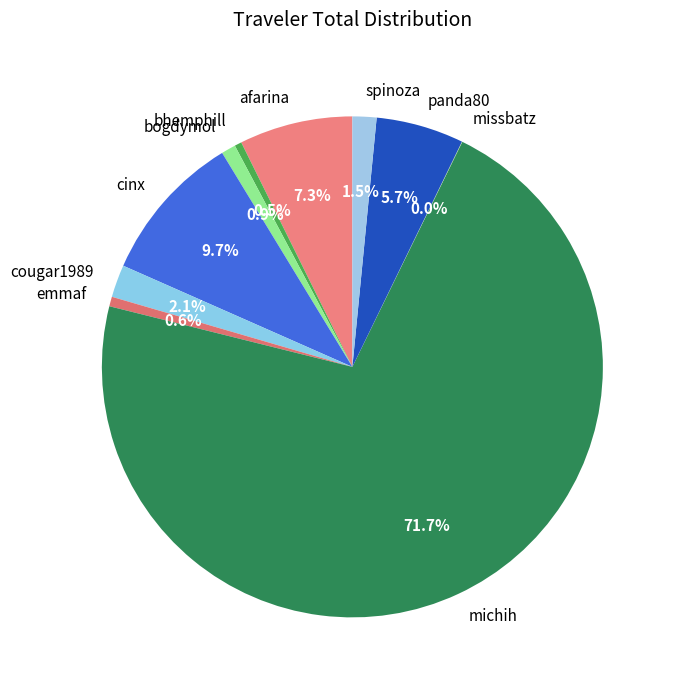

To the nearest percent, what percentage of the pie is afarina?

7%